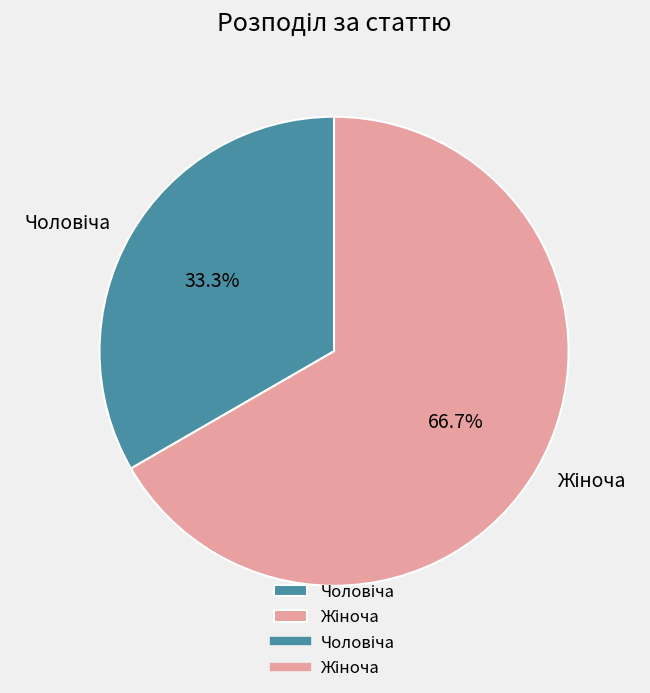

To the nearest percent, what is the average slice percentage?

50%